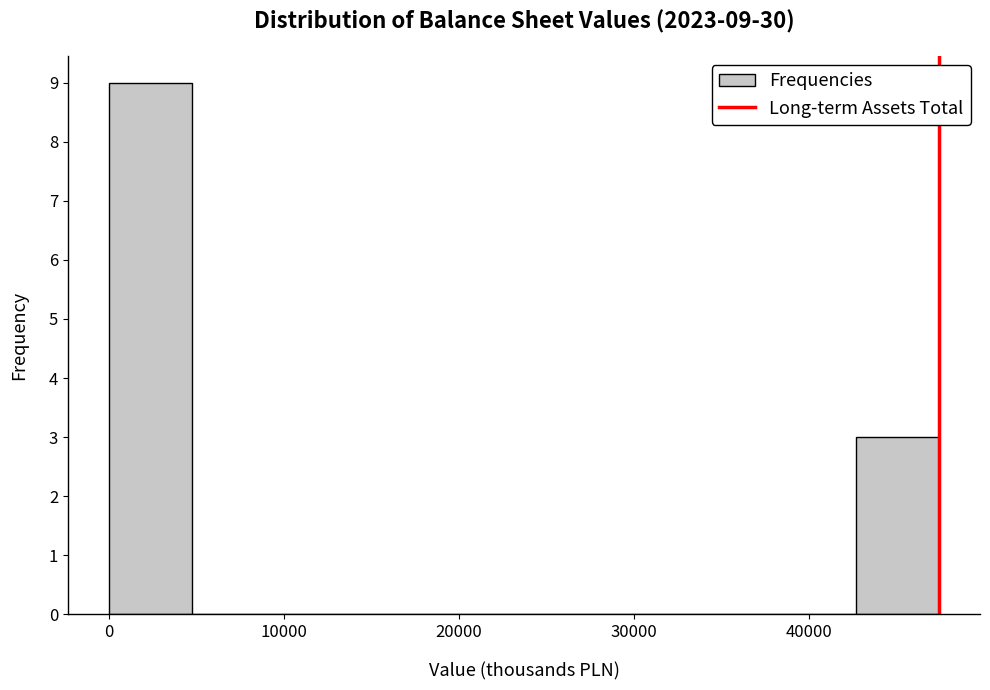

Which range on the x-axis has the tallest bar?

0 to 5000